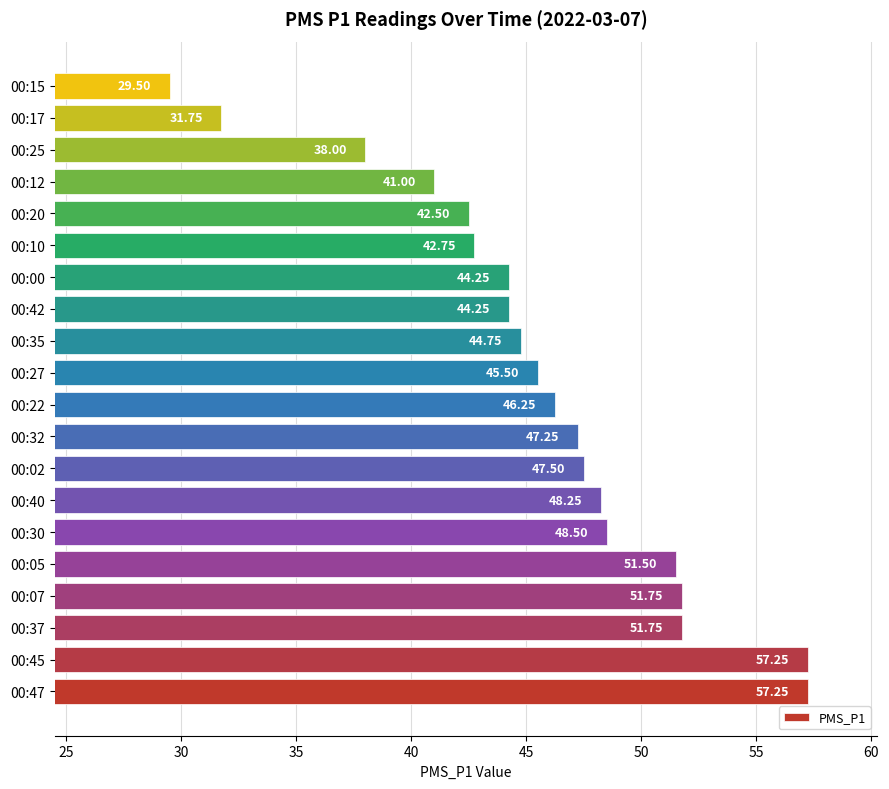

What is the sum of the values at 00:32 and 00:00?

91.5